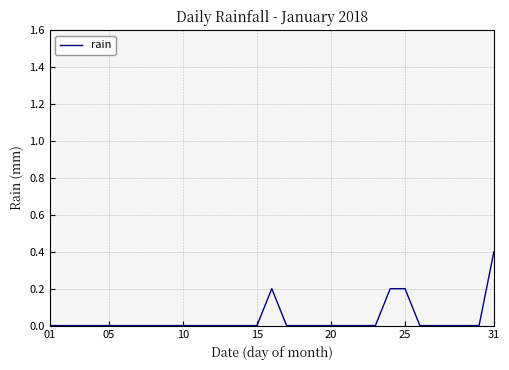

What is the difference between the maximum and minimum values?

0.4